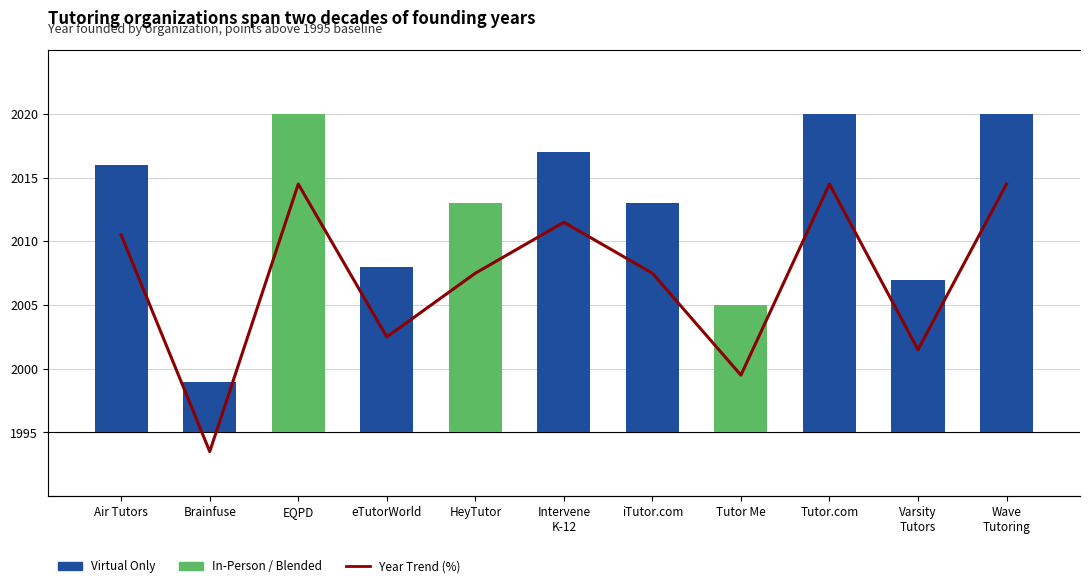

Reading left to right, list all the values displayed in this chart.

Virtual Only: 21.0	4.0	0.0	13.0	0.0	22.0	18.0	0.0	25.0	12.0	25.0
In-Person / Blended: 0.0	0.0	25.0	0.0	18.0	0.0	0.0	10.0	0.0	0.0	0.0
Year Trend (%): 14.3	-10.0	20.0	2.9	10.0	15.7	10.0	-1.4	20.0	1.4	20.0